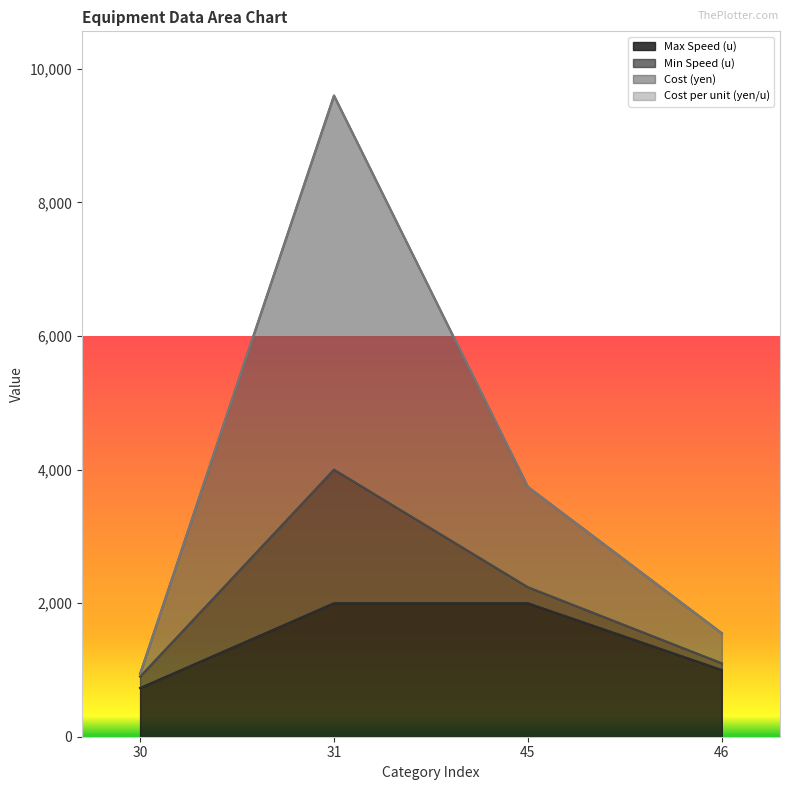

What is the approximate value of Cost (yen) at 45?

3740.8